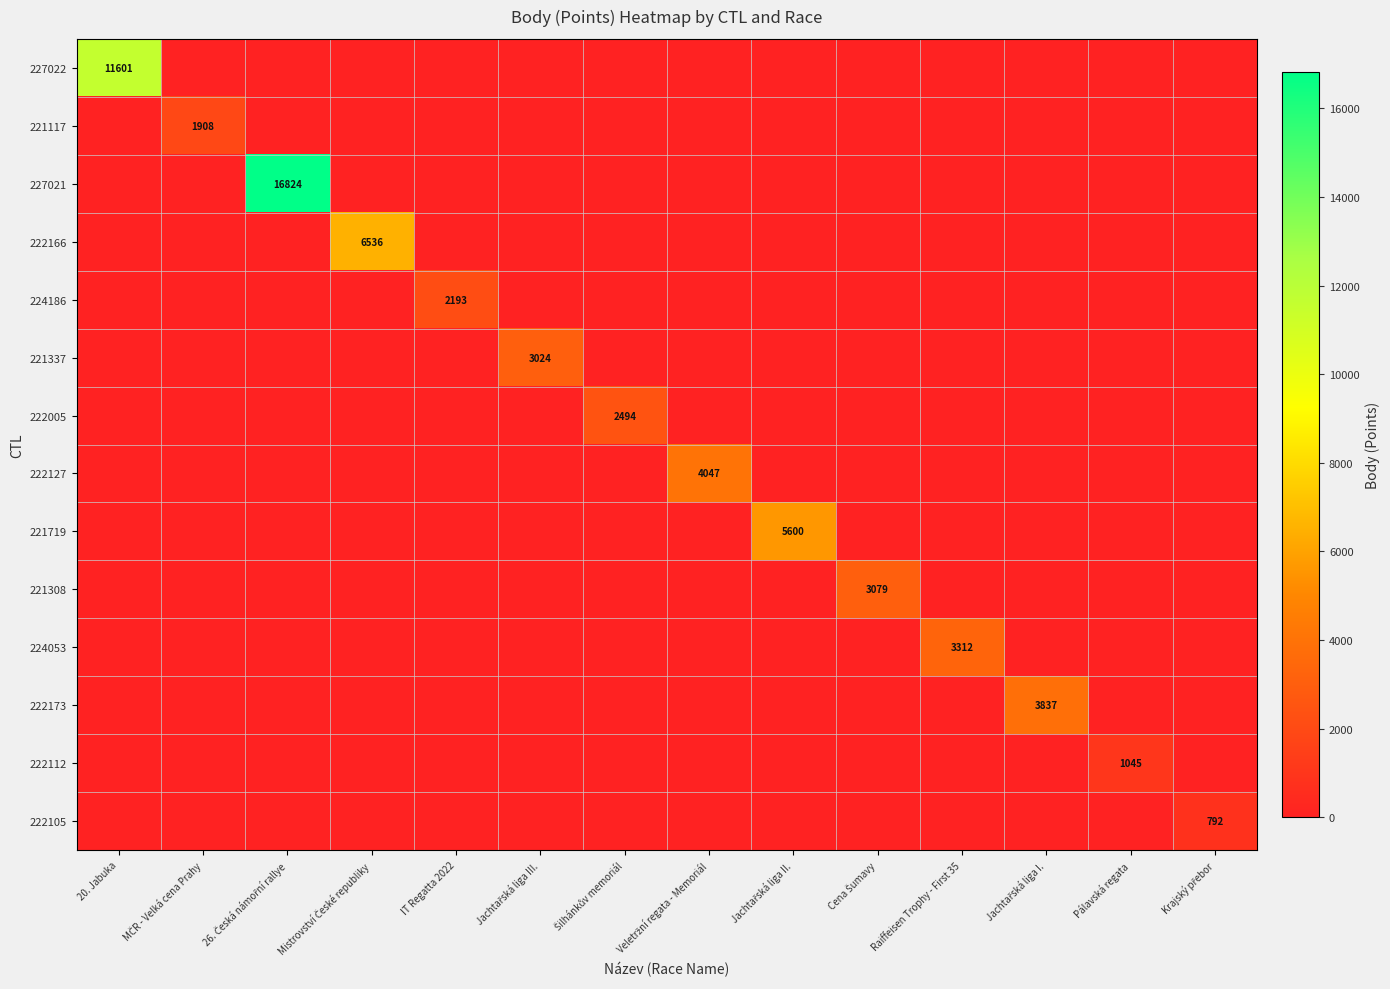

The 224053 series shows 3312 at Raiffeisen Trophy - First 35. True or false?

True